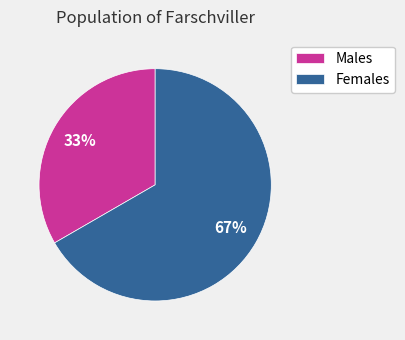

Is the sum of Females and Males greater than half?

Yes